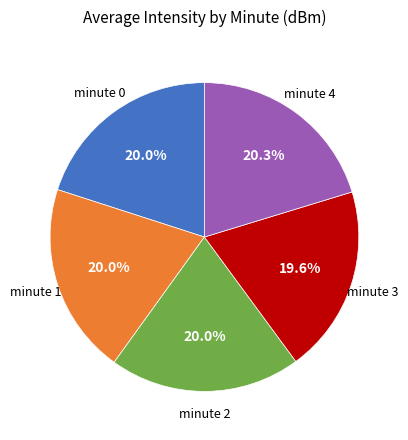

Does any single category account for the majority?

No